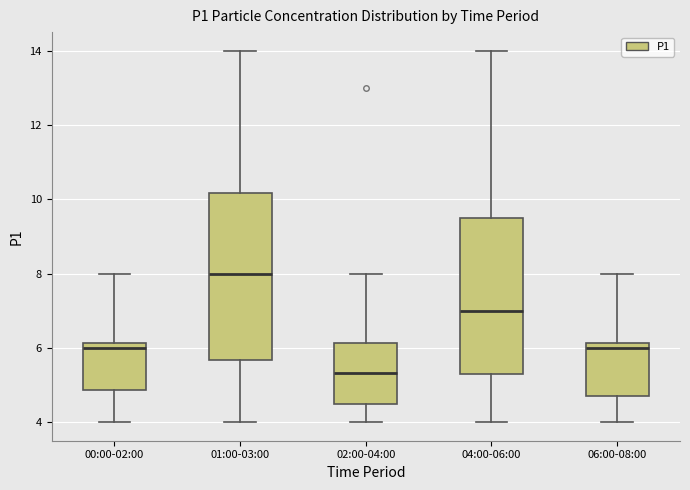

Reading left to right, read every box against the y-axis: the position of its median line, the range the box covers, and the ends of its whiskers. The values are not printed on the chart, so give them approximately, as read against the axis.

00:00-02:00: median 6.0, box 4.8 to 6.2, whiskers 4.0 to 8.0
01:00-03:00: median 8.0, box 5.6 to 10.2, whiskers 4.0 to 14.0
02:00-04:00: median 5.4, box 4.6 to 6.2, whiskers 4.0 to 8.0
04:00-06:00: median 7.0, box 5.2 to 9.6, whiskers 4.0 to 14.0
06:00-08:00: median 6.0, box 4.8 to 6.2, whiskers 4.0 to 8.0